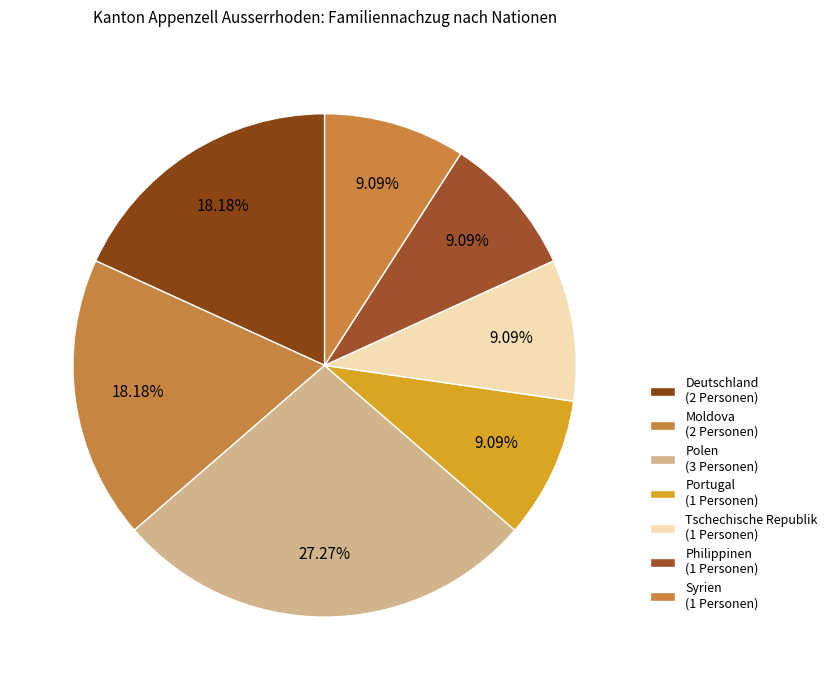

Approximately how many times larger is the value at Moldova compared to Portugal?

2.0